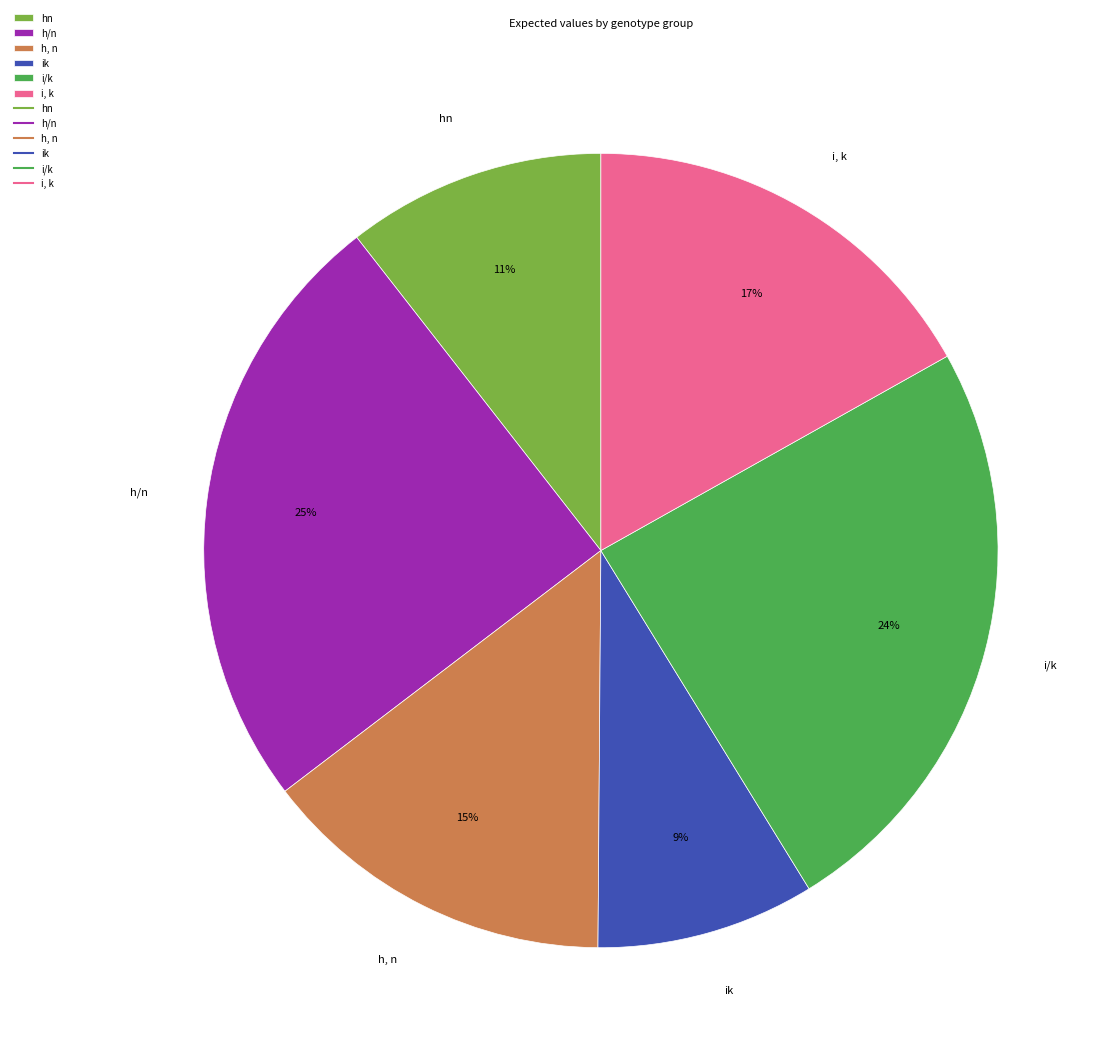

What percentage is the ik slice, to the nearest percent?

9%